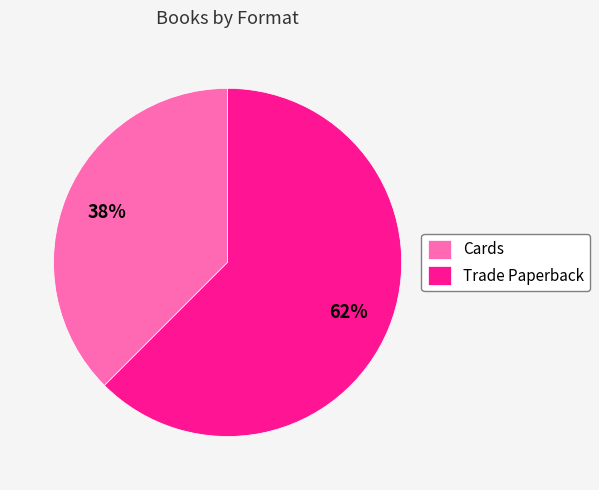

Between Cards and Trade Paperback, which is larger?

Trade Paperback